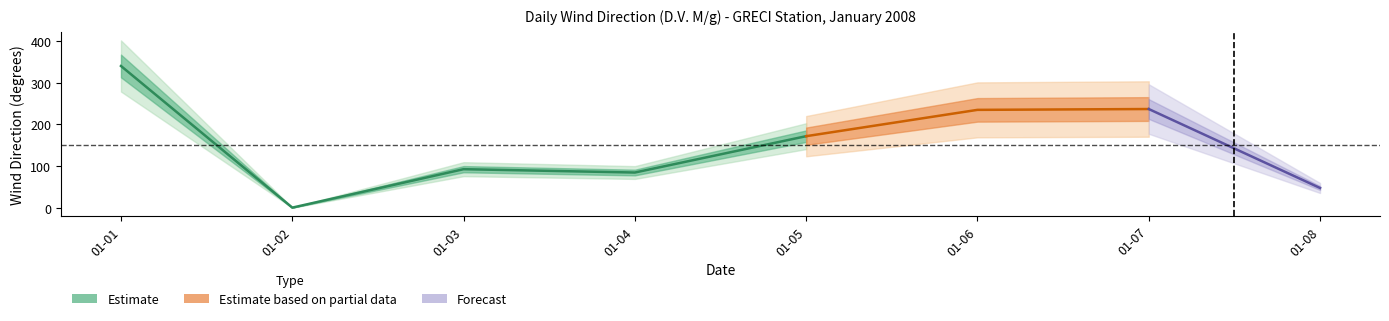

What is the change in value from 2008-01-06 to 2008-01-08?

-187